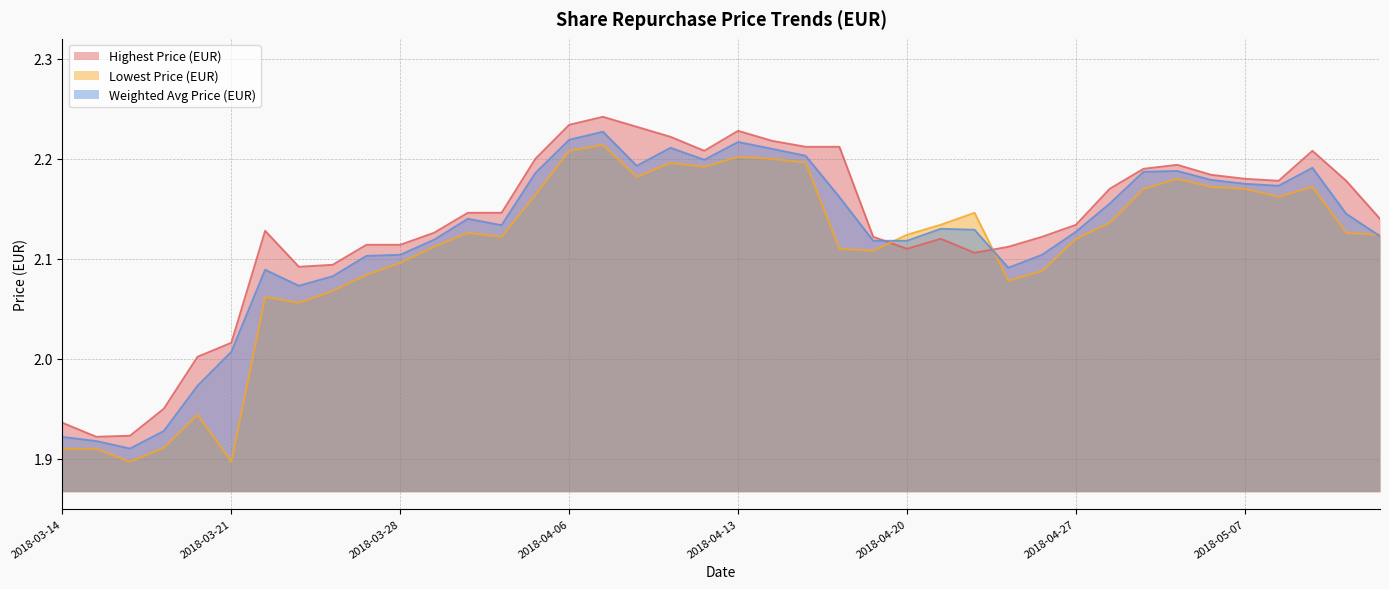

What is the average value of the Highest Price (EUR) series?

2.1